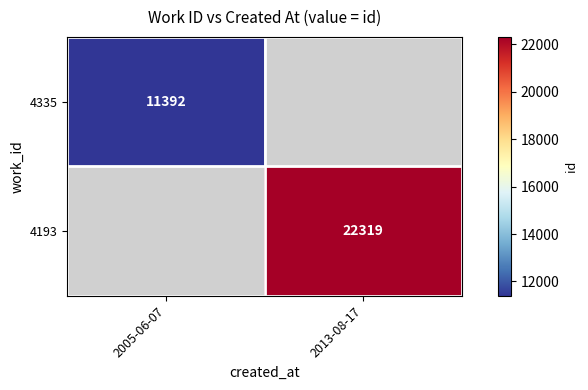

Is it true that 4335 equals 3266 at 2005-06-07?

False